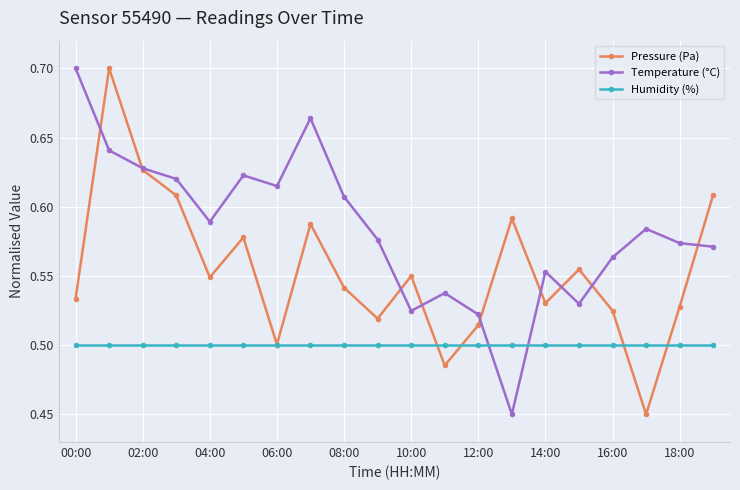

True or false: Temperature (°C) has more than 2 interior local peaks.

True